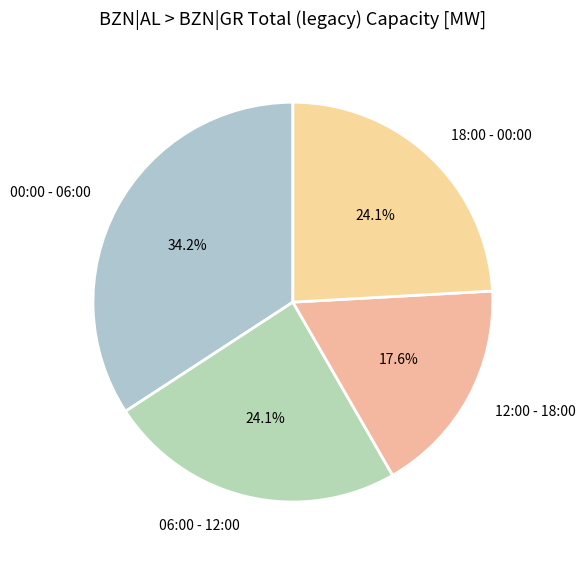

What is the smallest slice in the pie chart?

12:00 - 18:00